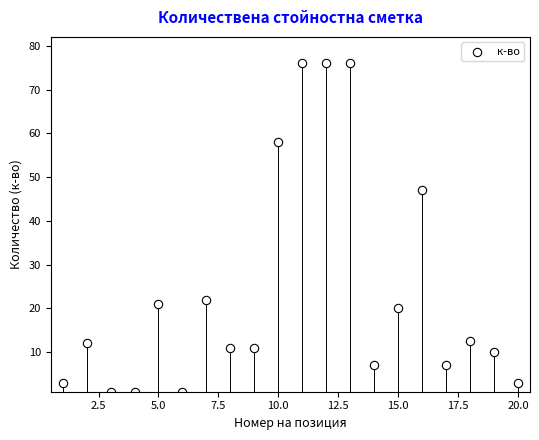

What Y value in the scatter plot is closest to 38?

47.0